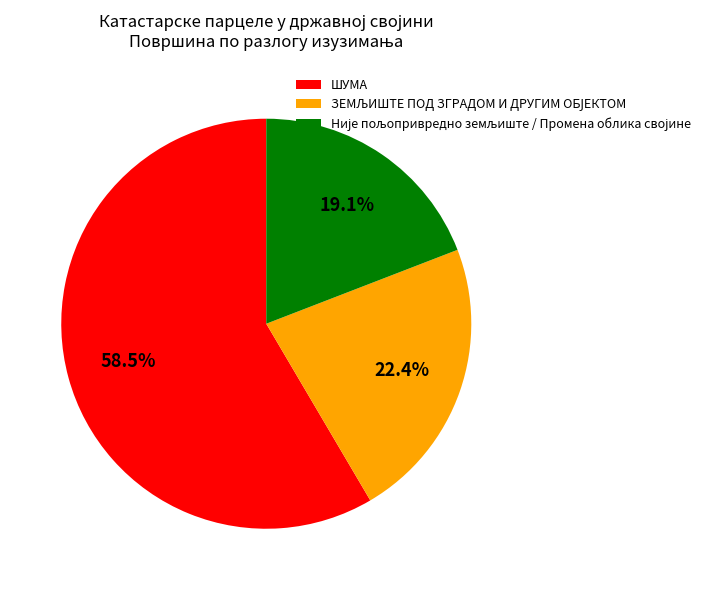

What is the majority slice?

ШУМА